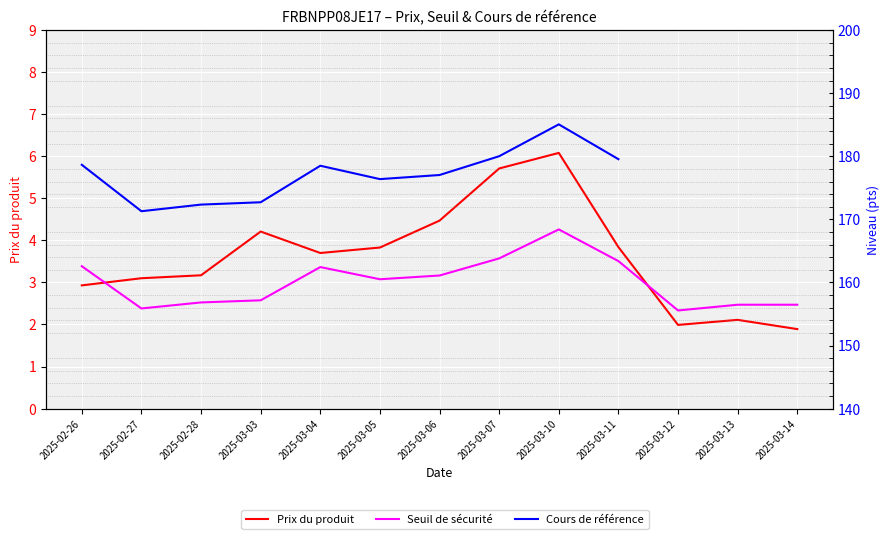

What is the difference between the Seuil de sécurité values at 2025-03-07 and 2025-02-28?

7.0